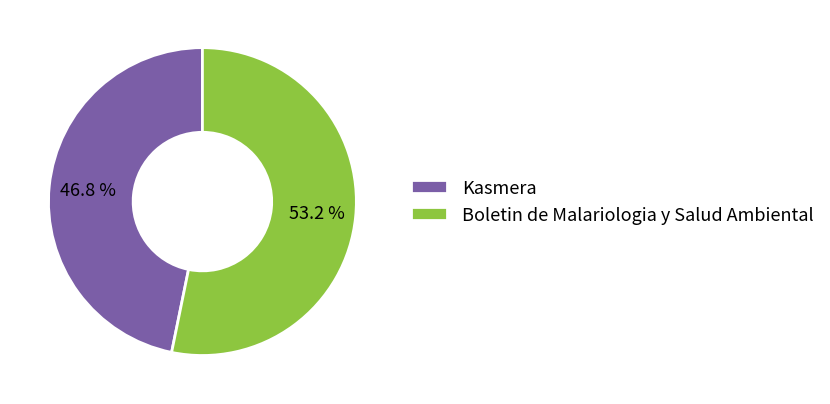

How many segments does this pie chart have?

2